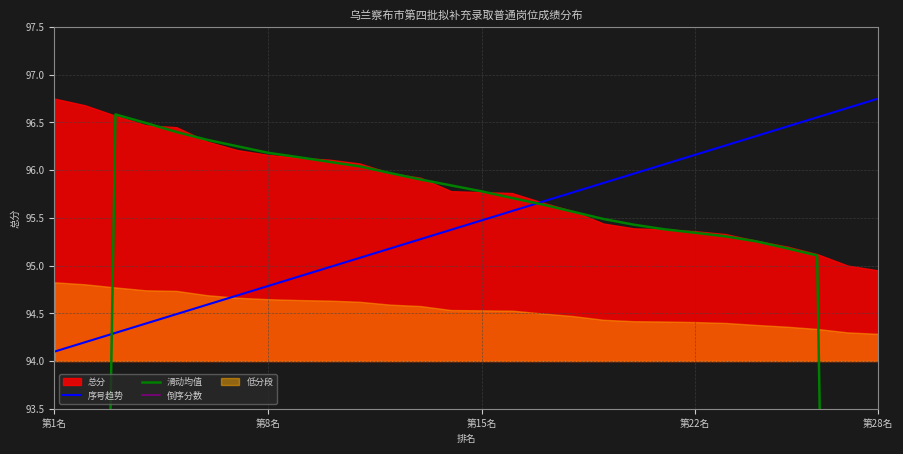

At which label does 序号趋势 reach its peak?

第28名